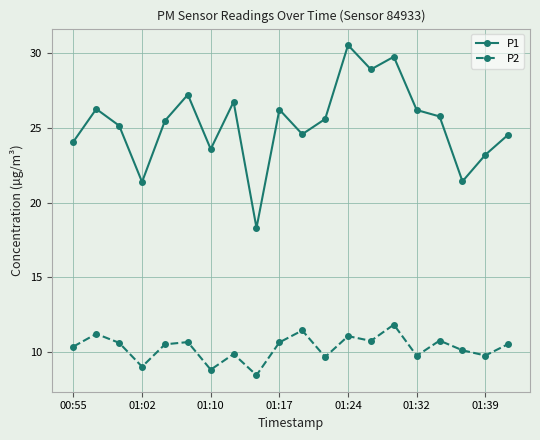

What is the lowest value of the P2 series?

8.4